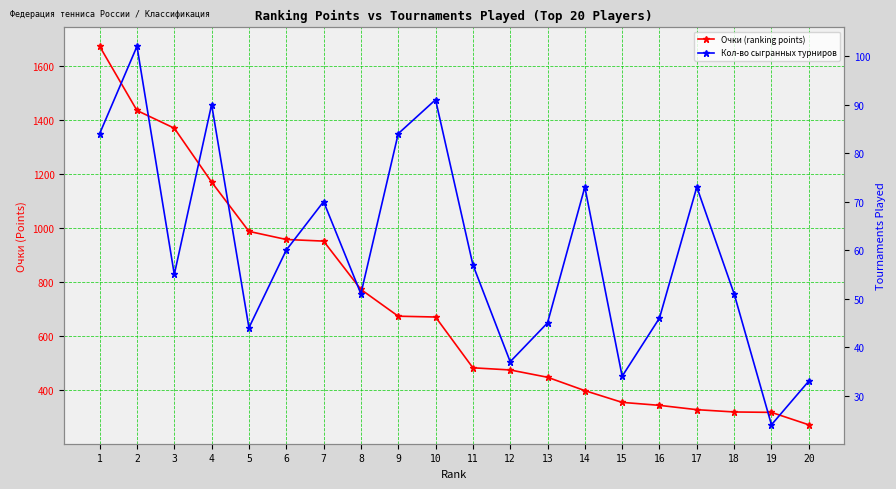

Where is the first local maximum for Кол-во сыгранных турниров?

2